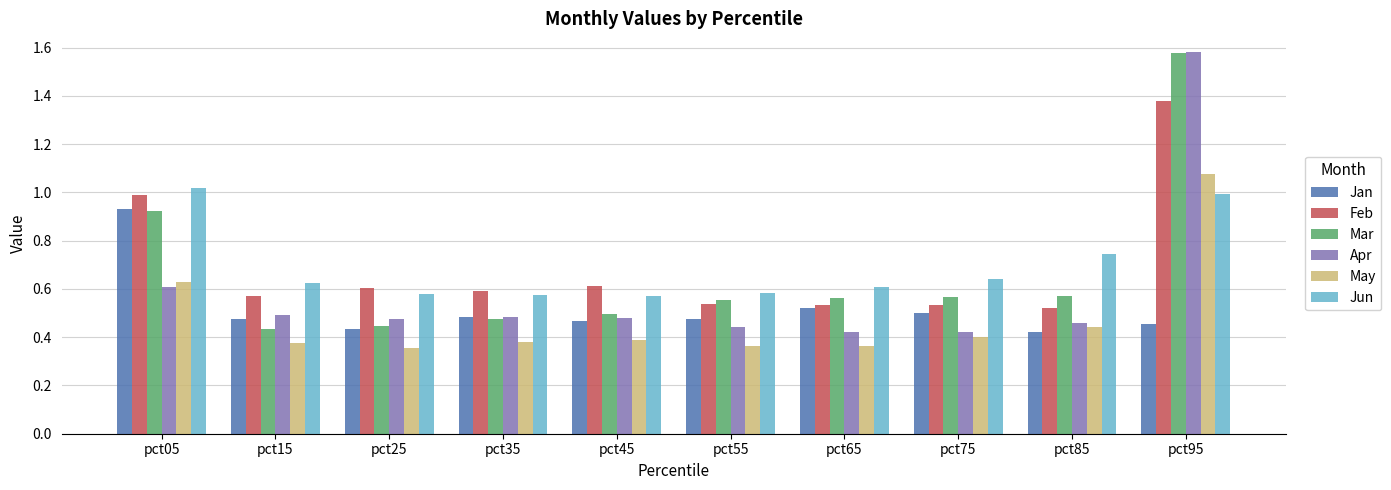

The value of Feb at pct75 is 0.5. True or false?

True